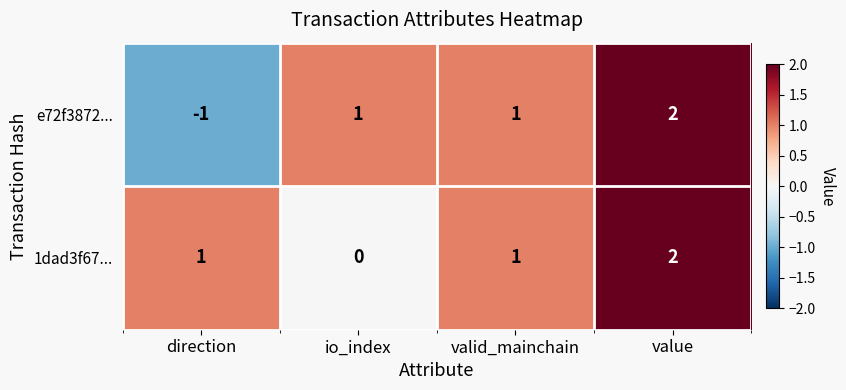

Which series has the largest total across all categories?

1dad3f67...